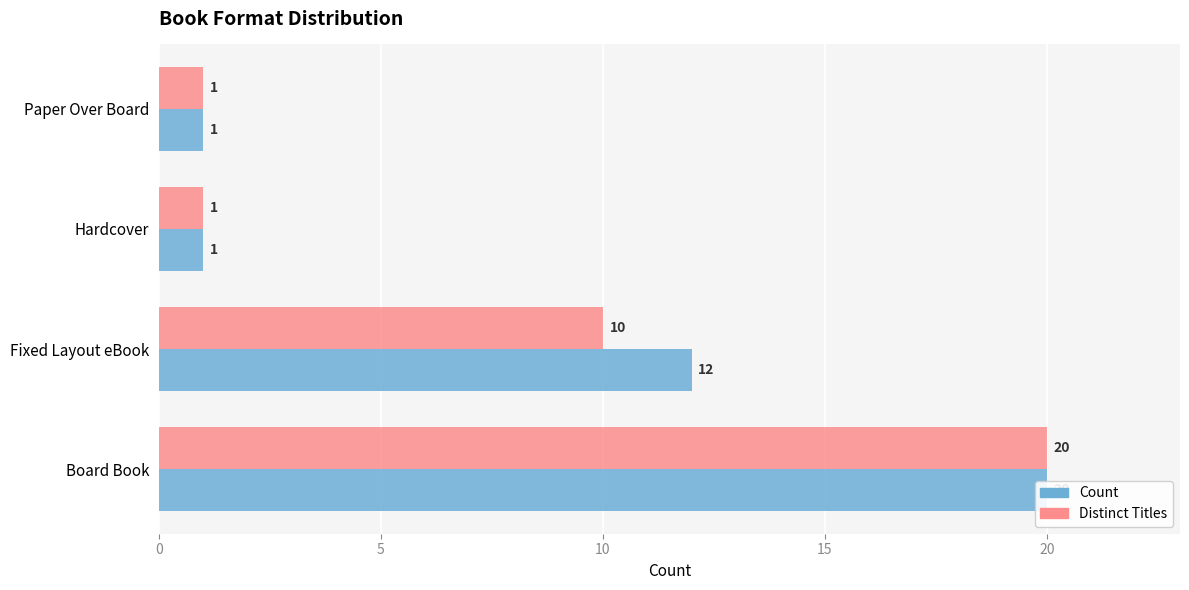

Reading left to right, list all the values displayed in this chart.

Count: 20	12	1	1
Distinct Titles: 20	10	1	1